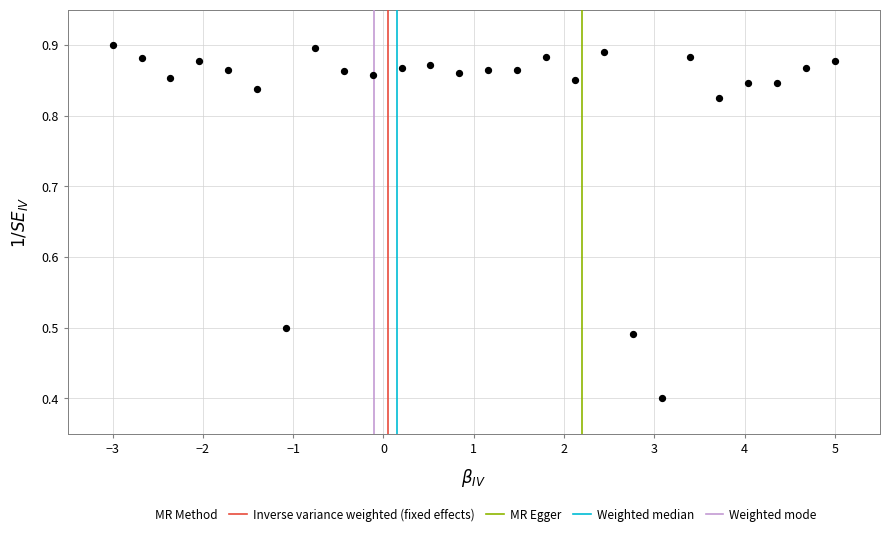

What is the range of X values (max minus min)?

8.0